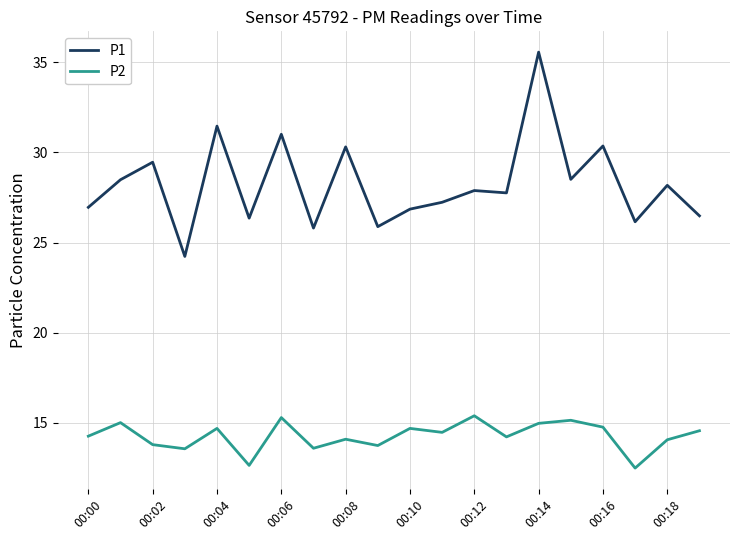

How many lines are shown in the chart?

2